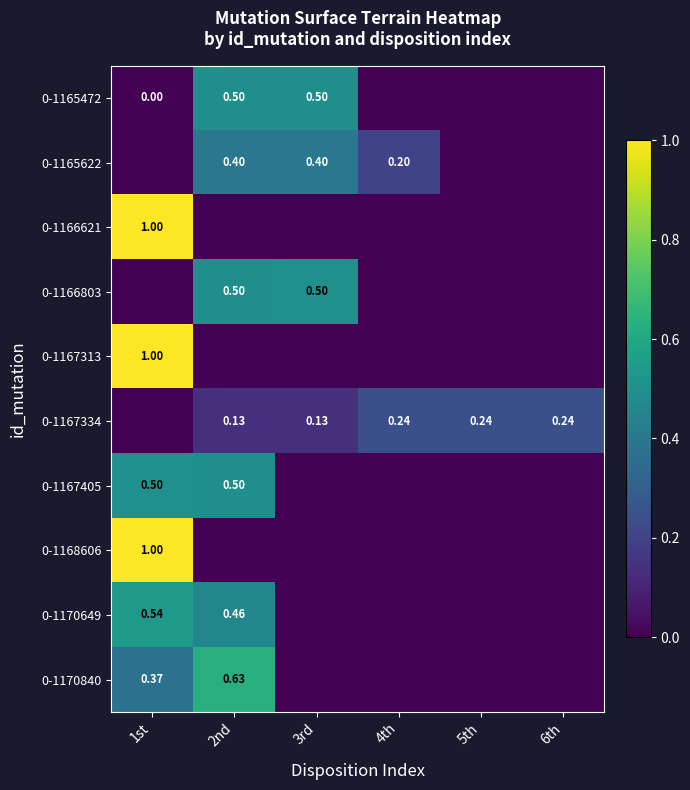

At how many categories does at least one series exceed 0?

6